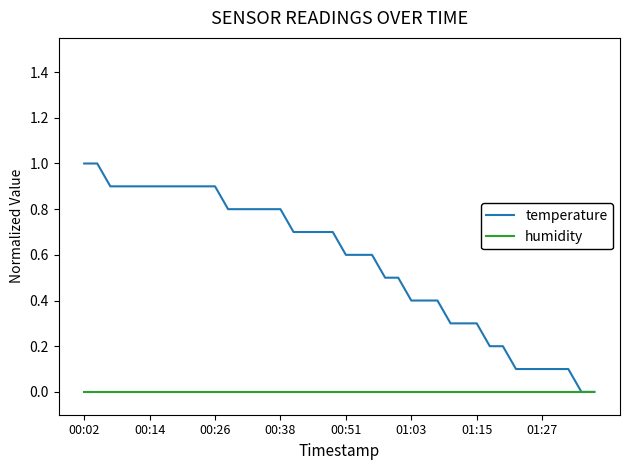

Count the number of data series in this chart.

2